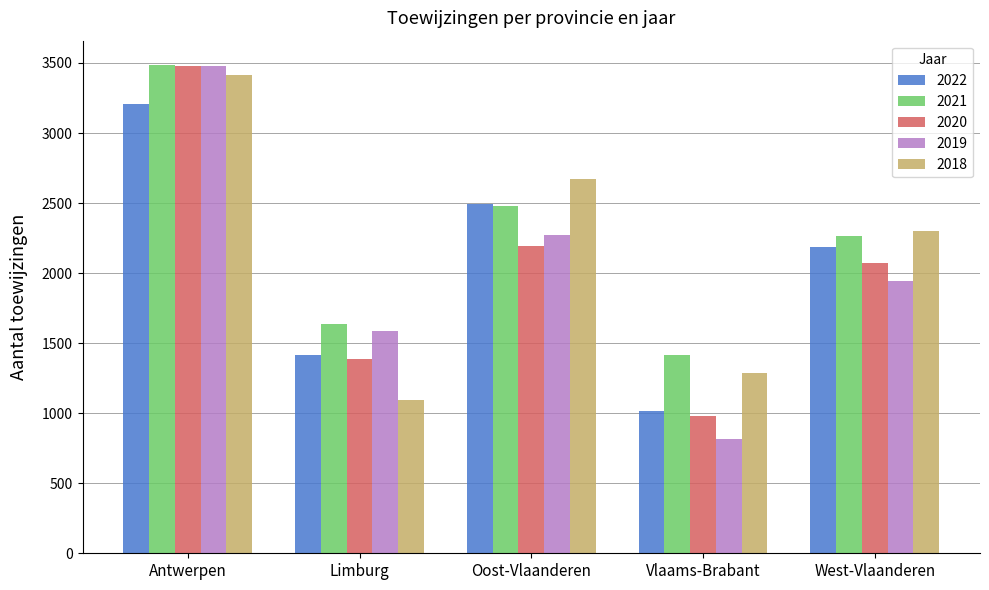

Reading right to left, list all the values displayed in this chart.

2022: 2183	1014	2492	1417	3208
2021: 2265	1414	2478	1636	3485
2020: 2074	977	2195	1385	3477
2019: 1943	813	2270	1589	3480
2018: 2299	1284	2672	1093	3417